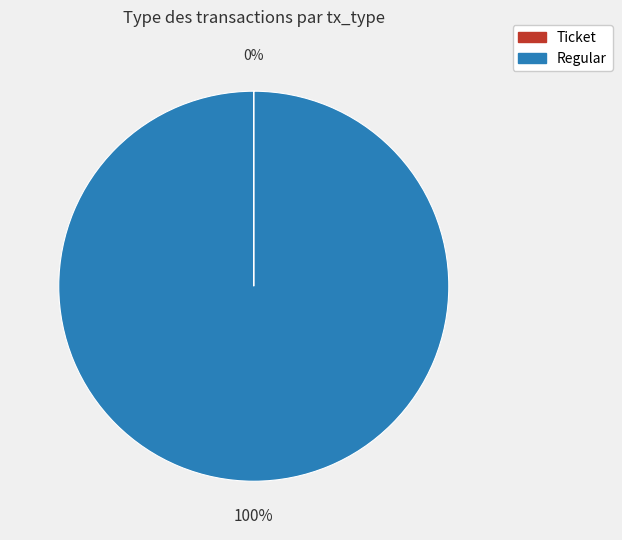

What percentage is the Regular slice, to the nearest percent?

100%